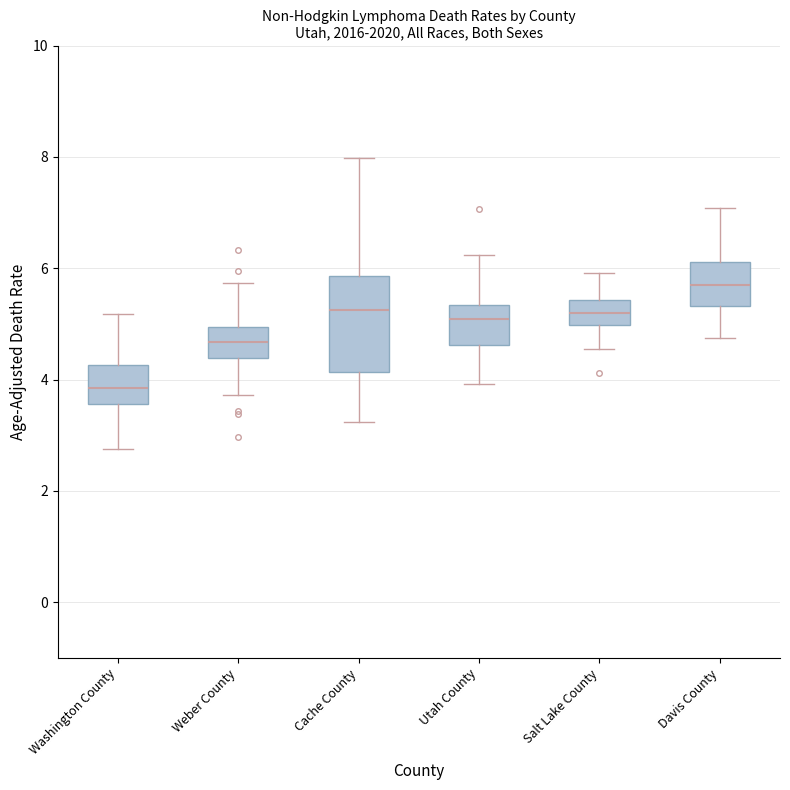

Reading left to right, read every box against the y-axis: the position of its median line, the range the box covers, and the ends of its whiskers. The values are not printed on the chart, so give them approximately, as read against the axis.

Washington County: median 3.8, box 3.6 to 4.2, whiskers 2.8 to 5.2
Weber County: median 4.6, box 4.4 to 5.0, whiskers 3.8 to 5.8
Cache County: median 5.2, box 4.2 to 5.8, whiskers 3.2 to 8.0
Utah County: median 5.0, box 4.6 to 5.4, whiskers 4.0 to 6.2
Salt Lake County: median 5.2, box 5.0 to 5.4, whiskers 4.6 to 6.0
Davis County: median 5.6, box 5.4 to 6.2, whiskers 4.8 to 7.0